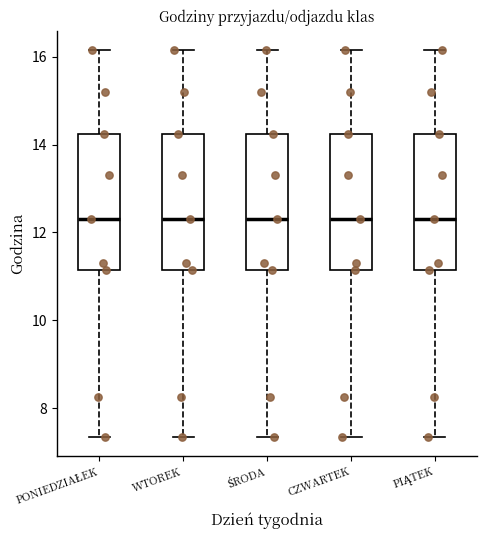

Reading left to right, read every box against the y-axis: the position of its median line, the range the box covers, and the ends of its whiskers. The values are not printed on the chart, so give them approximately, as read against the axis.

PONIEDZIAŁEK: median 12.4, box 11.2 to 14.2, whiskers 7.4 to 16.2
WTOREK: median 12.4, box 11.2 to 14.2, whiskers 7.4 to 16.2
ŚRODA: median 12.4, box 11.2 to 14.2, whiskers 7.4 to 16.2
CZWARTEK: median 12.4, box 11.2 to 14.2, whiskers 7.4 to 16.2
PIĄTEK: median 12.4, box 11.2 to 14.2, whiskers 7.4 to 16.2